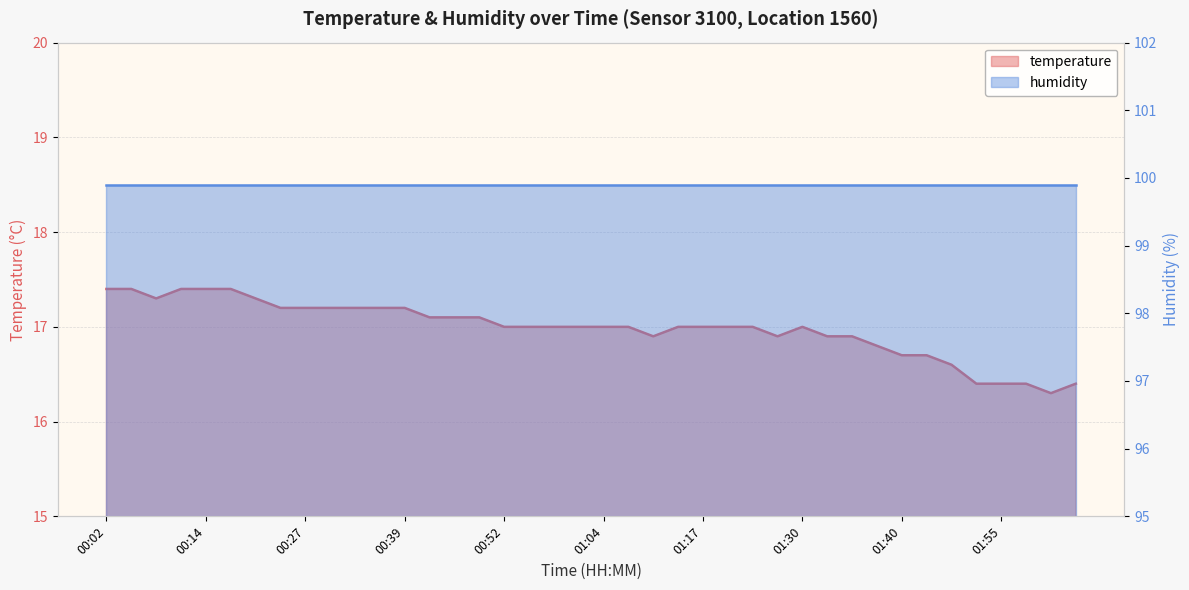

Between 01:35 and 01:55, which is larger?

01:35